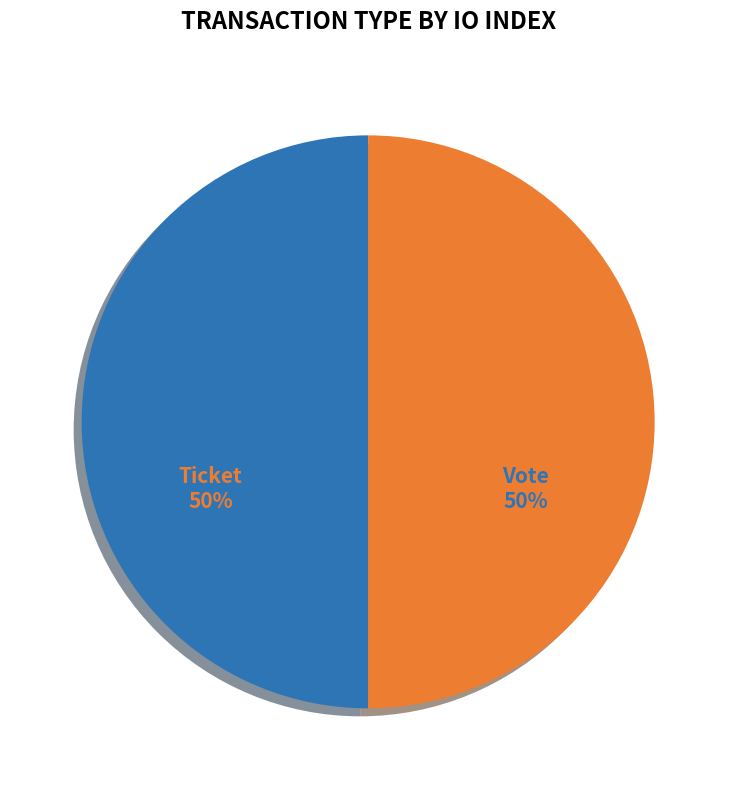

To the nearest percent, what is the average slice percentage?

50%